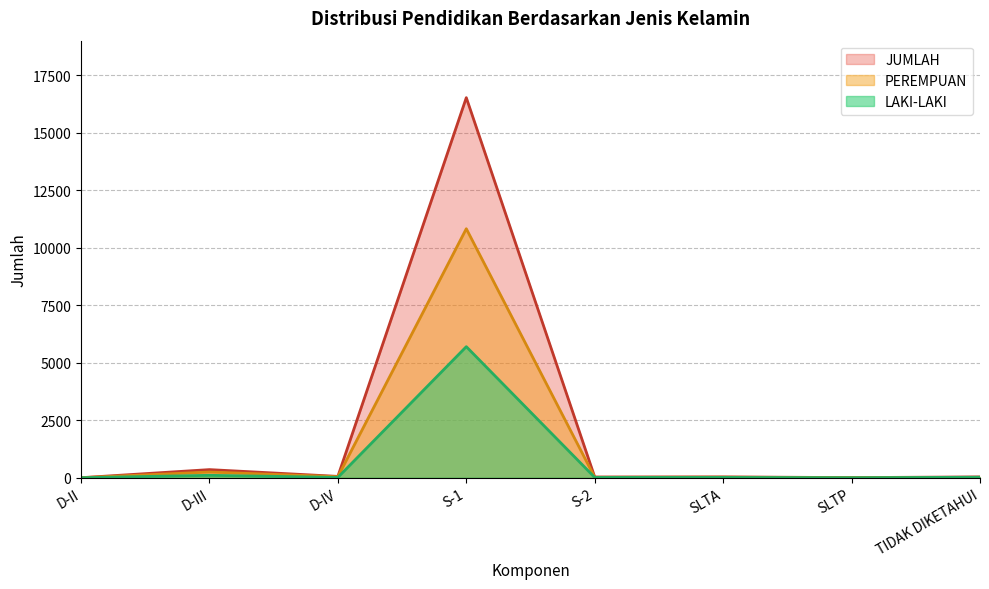

What are all the series names shown in the legend?

LAKI-LAKI, PEREMPUAN, JUMLAH